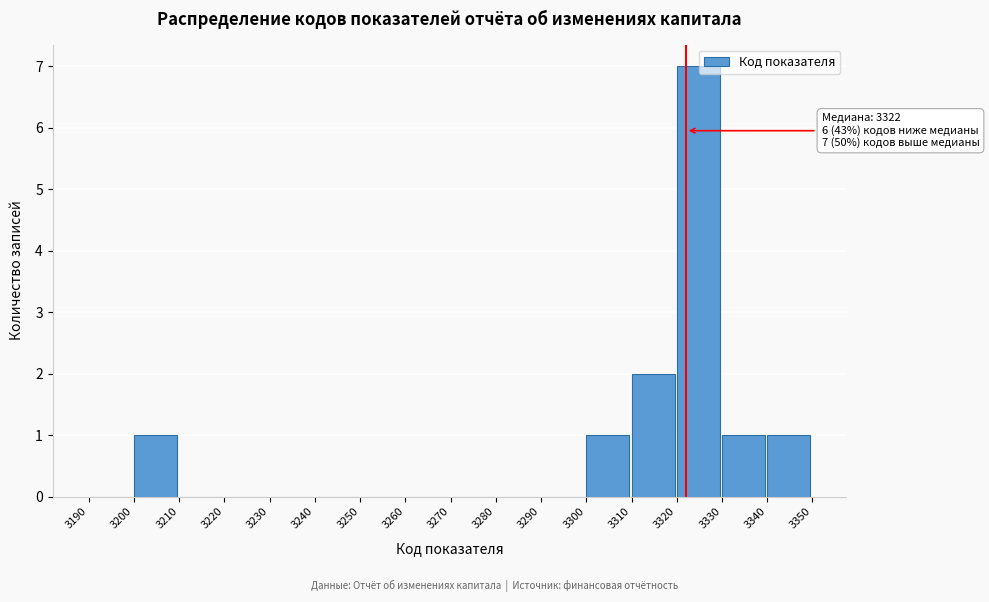

Which range on the x-axis has the tallest bar?

3320 to 3330